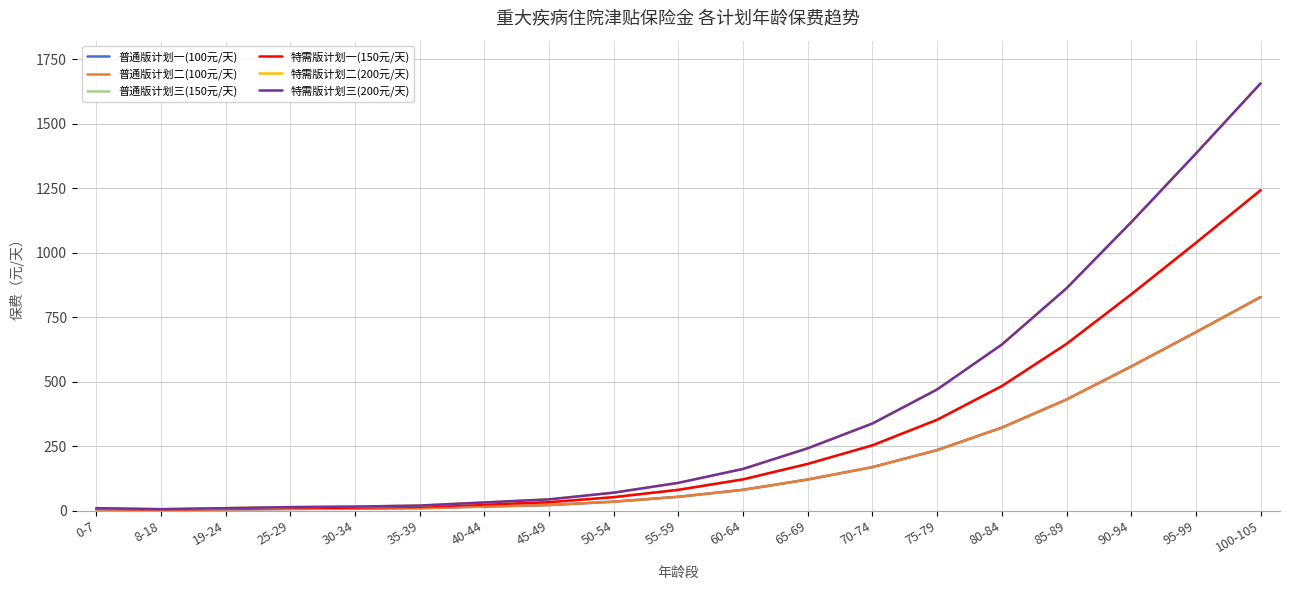

What is the difference between the 特需版计划一(150元/天) values at 100-105 and 95-99?

204.0